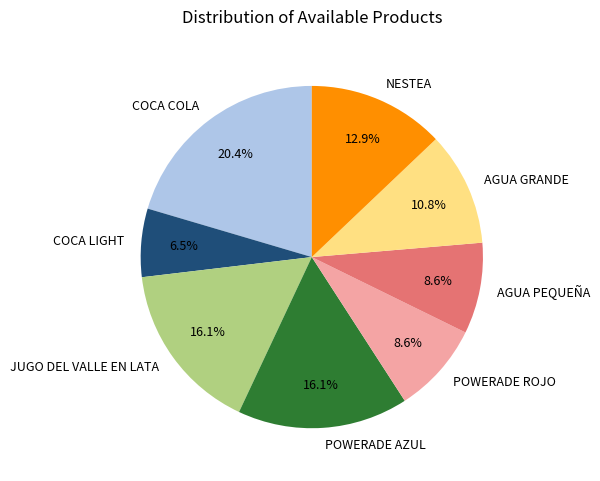

To the nearest percent, what is the difference between the JUGO DEL VALLE EN LATA and AGUA PEQUEÑA slice percentages?

8%